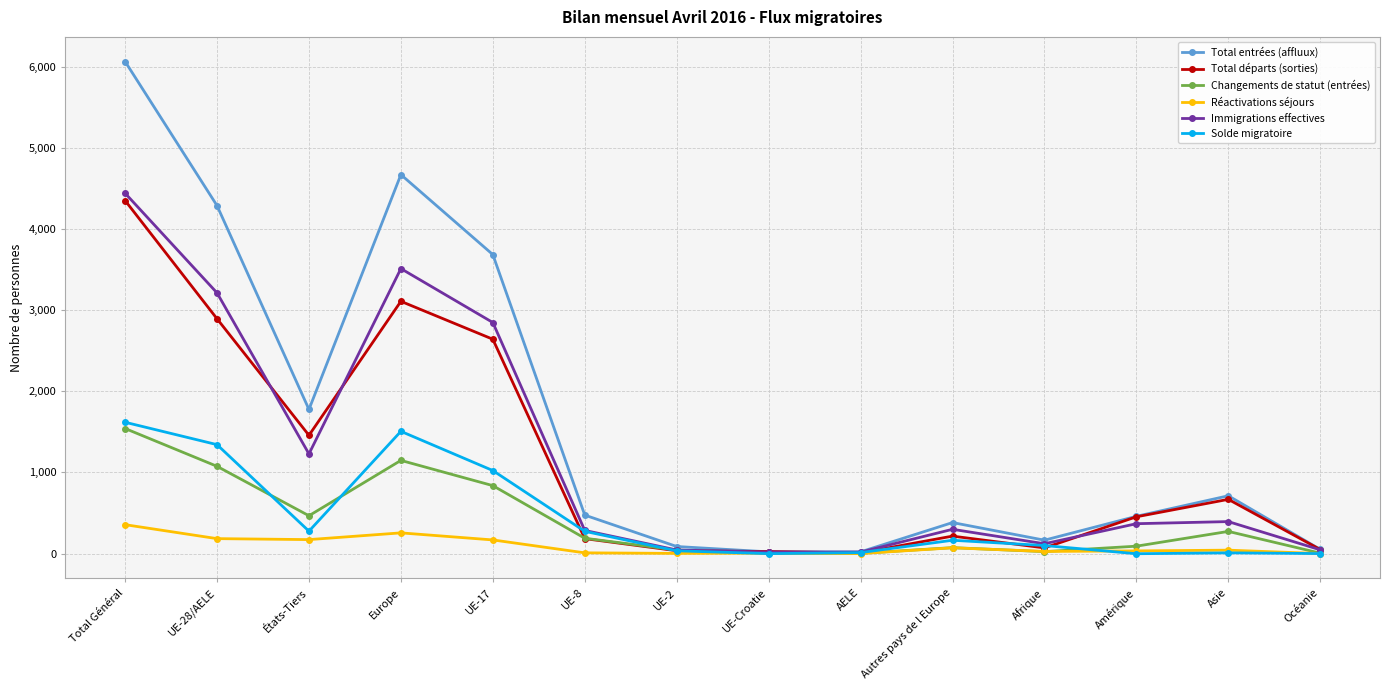

What is the maximum value shown in the chart?

6063